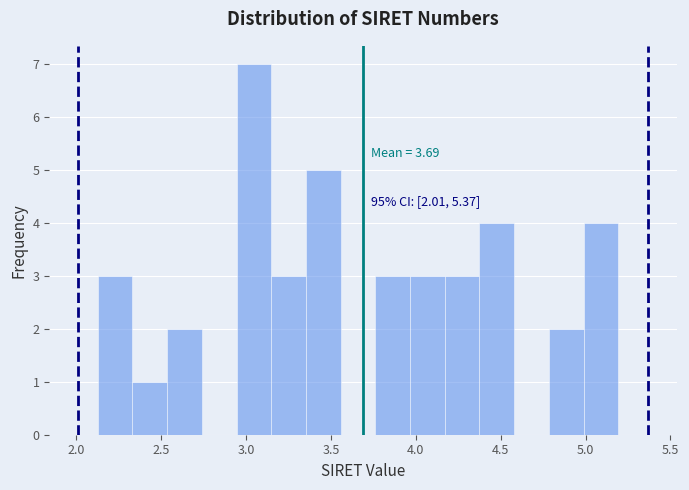

Which range on the x-axis has the tallest bar?

2.95 to 3.15